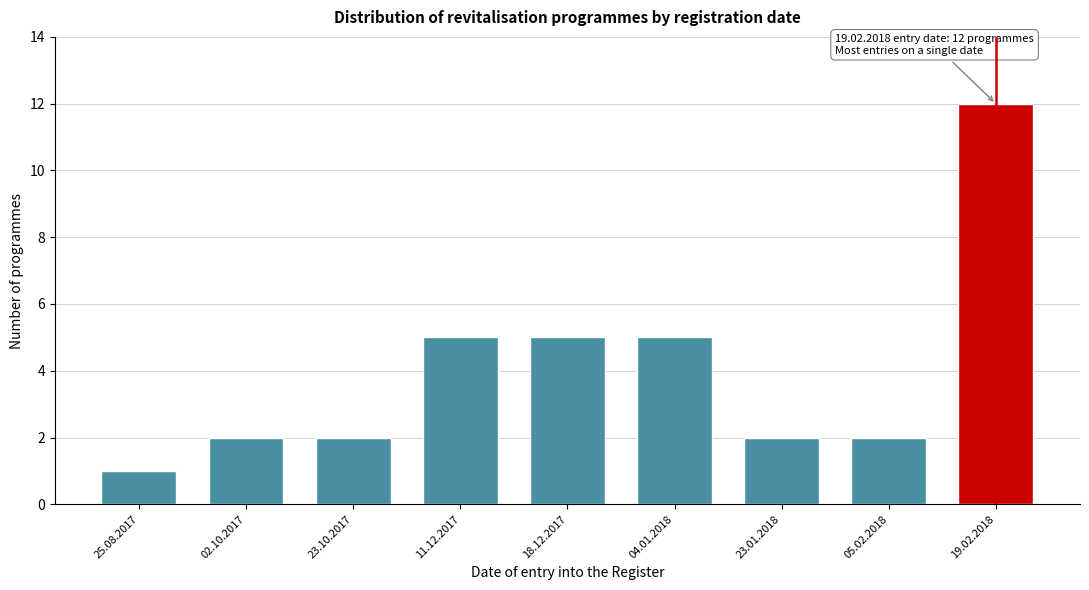

Reading right to left, transcribe all the data shown in this chart.

12	2	2	5	5	5	2	2	1